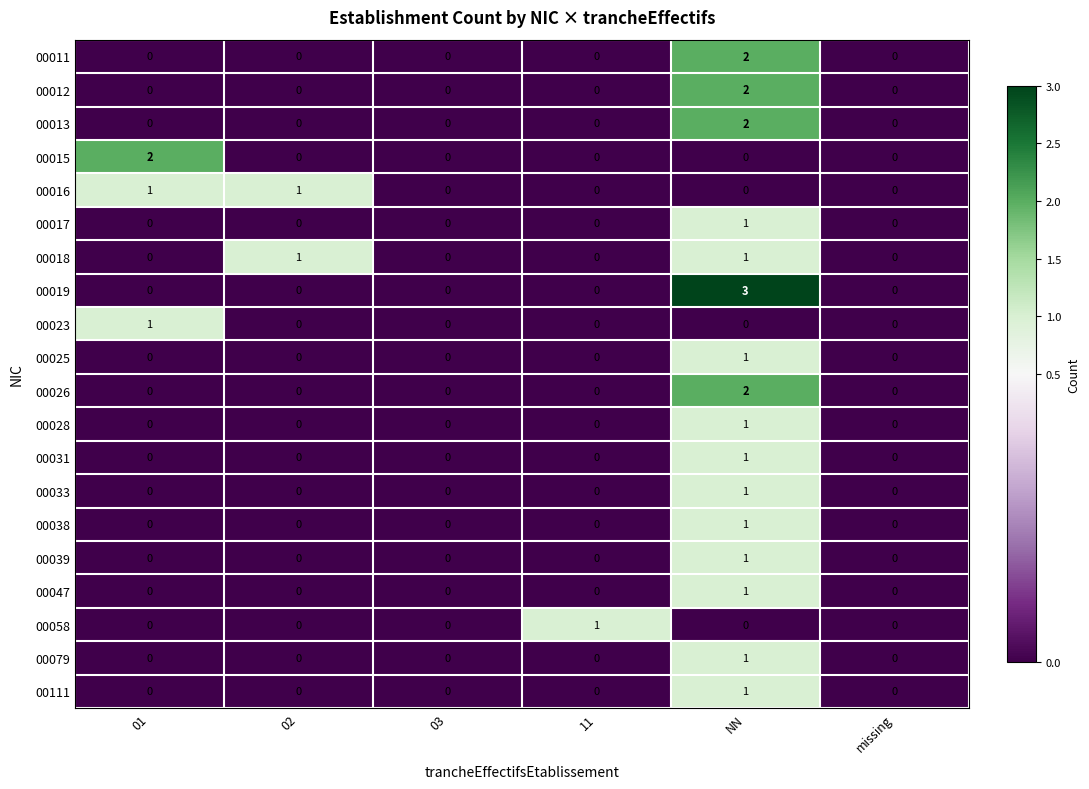

What is the difference between the highest and lowest values at 02?

1